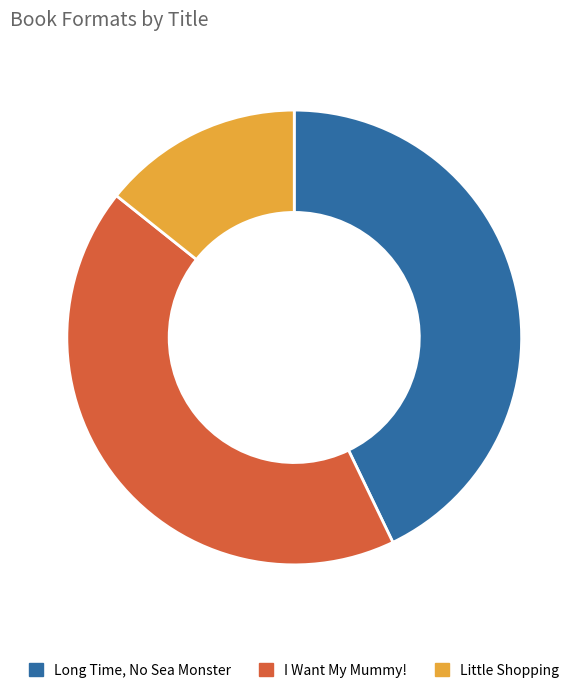

How many slices are in this pie chart?

3